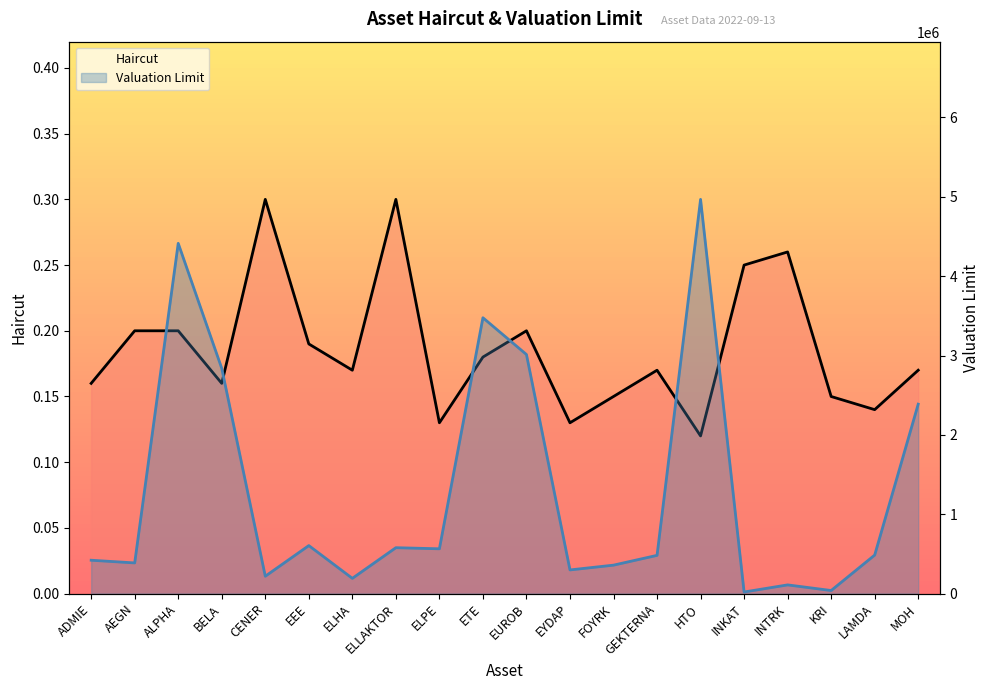

What is the difference between the maximum and minimum values in the Valuation Limit series?

4946623.0